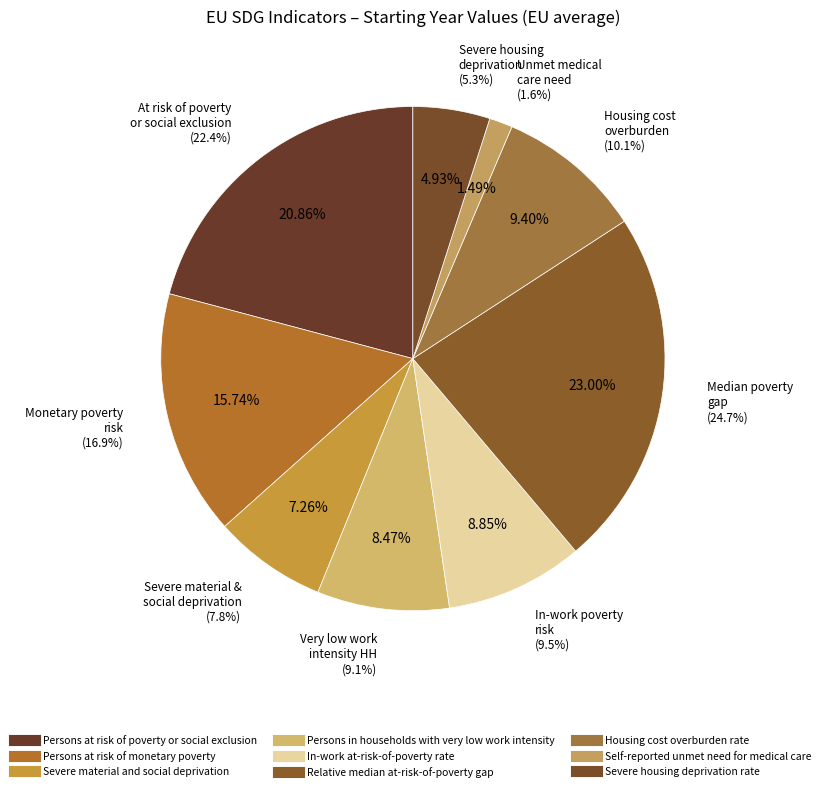

What is the total percentage of Persons at risk of monetary poverty and In-work at-risk-of-poverty rate?

24.6%